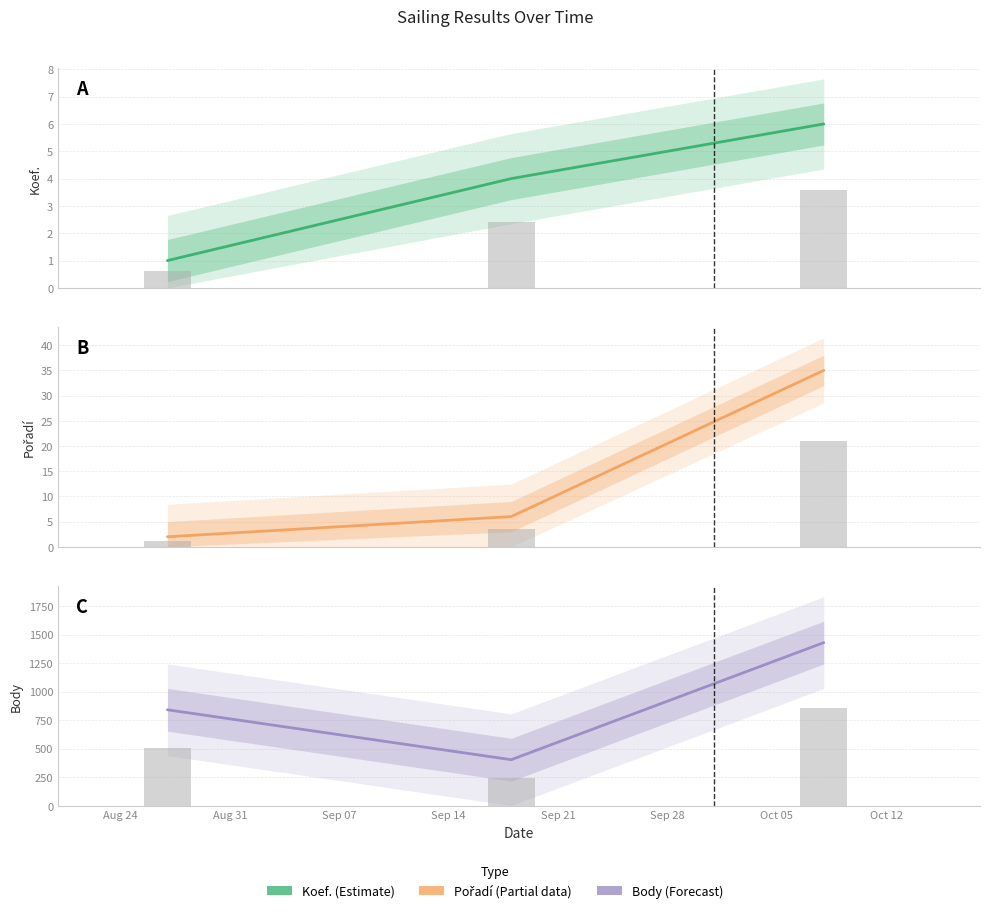

Count the number of data series in this chart.

3